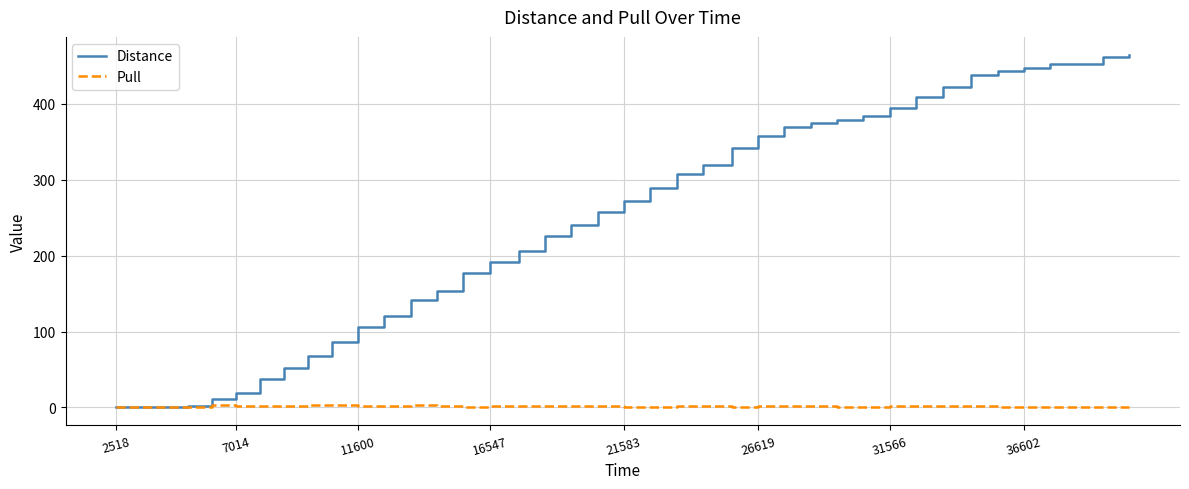

What are all the series names shown in the legend?

Distance, Pull